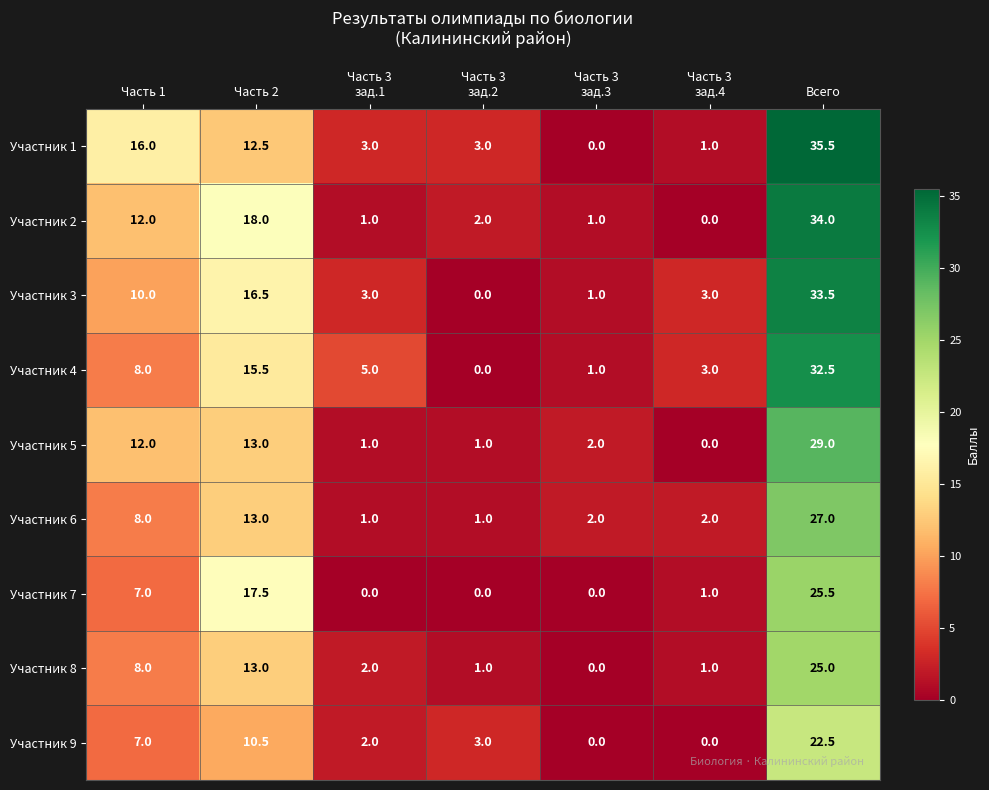

The value of Участник 4 at Всего is 7.6. True or false?

False